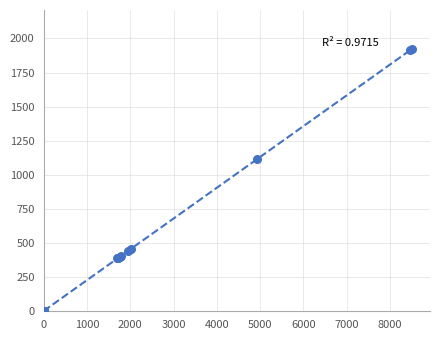

What Y value in the scatter plot is closest to 960?

1113